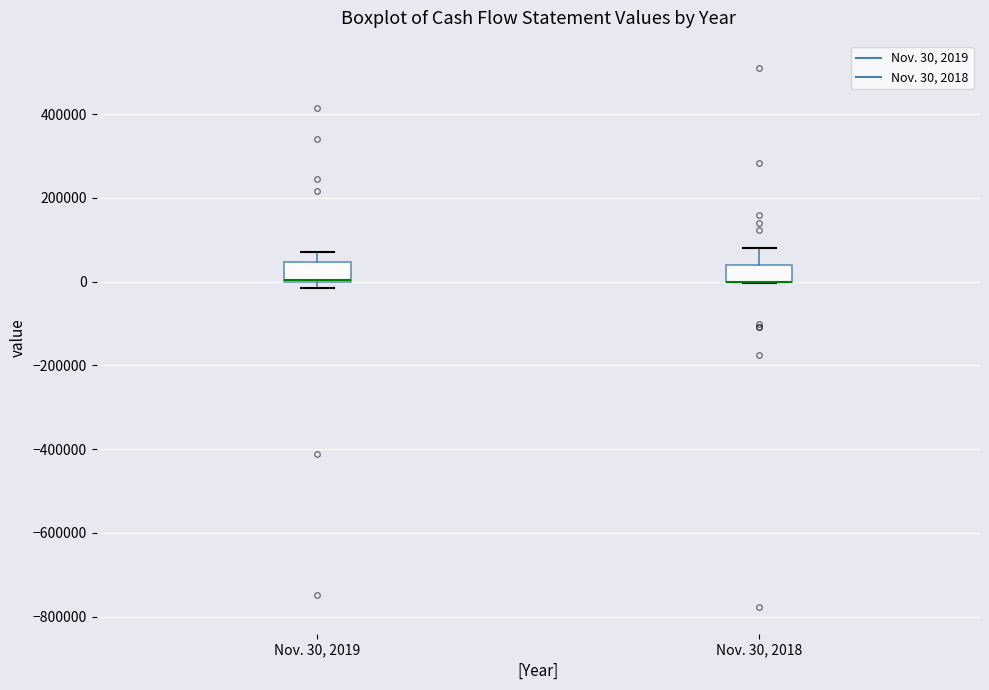

Reading left to right, transcribe this box plot: for each box, give where its median line is, the range the box spans, and where its two whiskers end, as read against the y-axis. The values are not printed on the chart, so give them approximately, as read against the axis.

Nov. 30, 2019: median 0 (drawn on the box's lower edge), box 0 to 40000, whiskers -20000 to 80000
Nov. 30, 2018: median 0 (drawn on the box's lower edge), box 0 to 40000, whiskers 0 to 80000